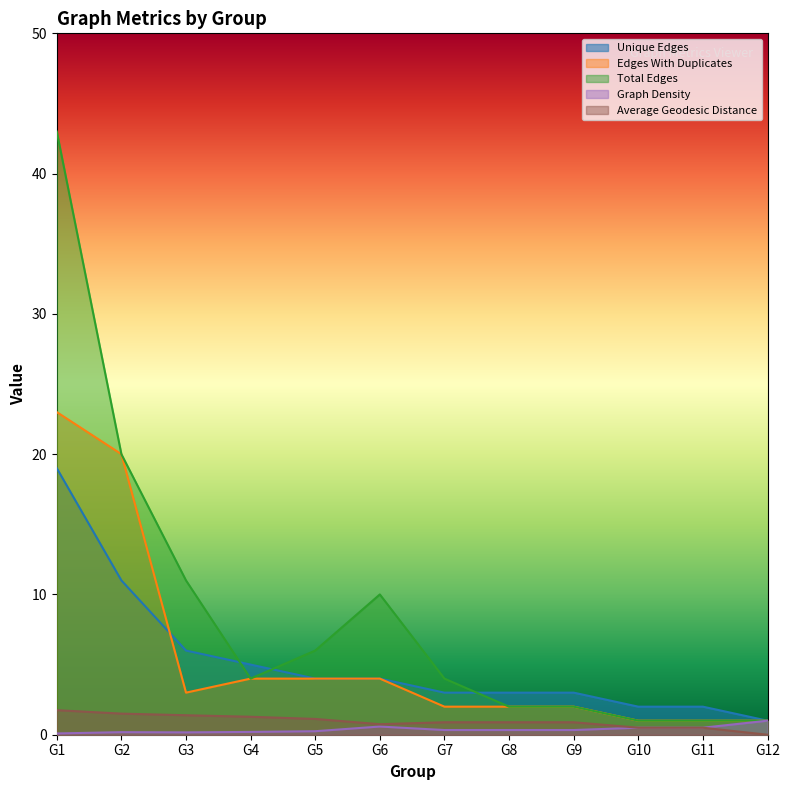

What is the difference between the second highest and second lowest values in the Edges With Duplicates series?

19.0